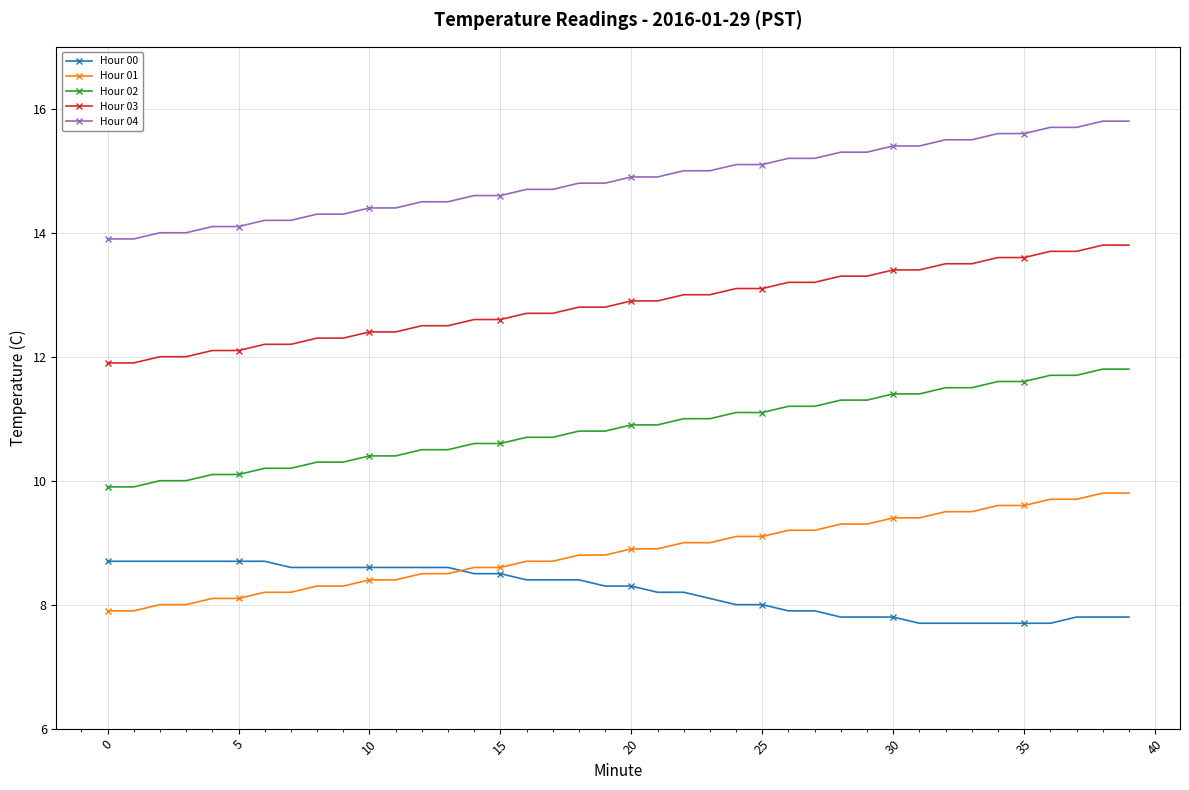

List the series in order of their peak value, highest first.

Hour 04, Hour 03, Hour 02, Hour 01, Hour 00